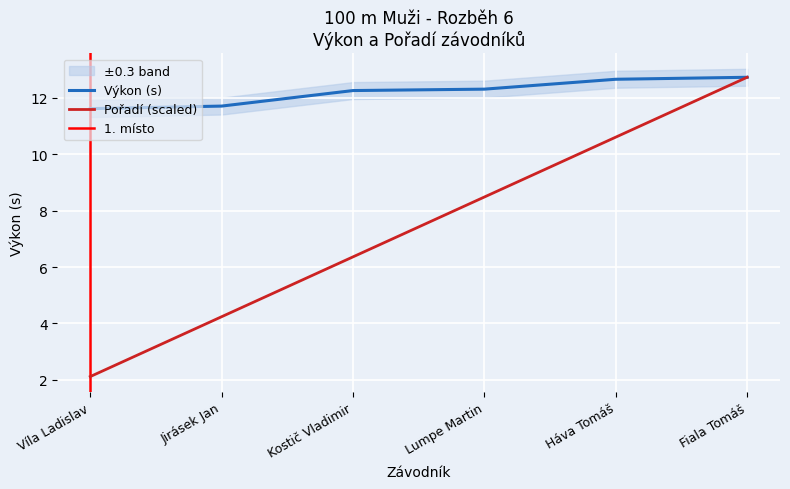

What is the total value across all series at Víla Ladislav?

13.7